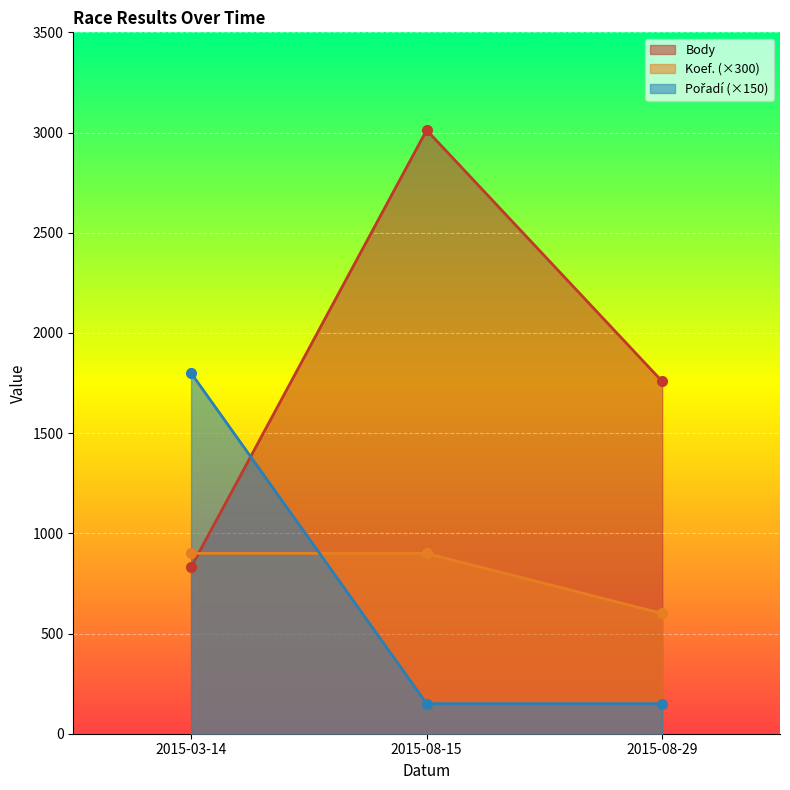

How many categories are shown in the chart?

3